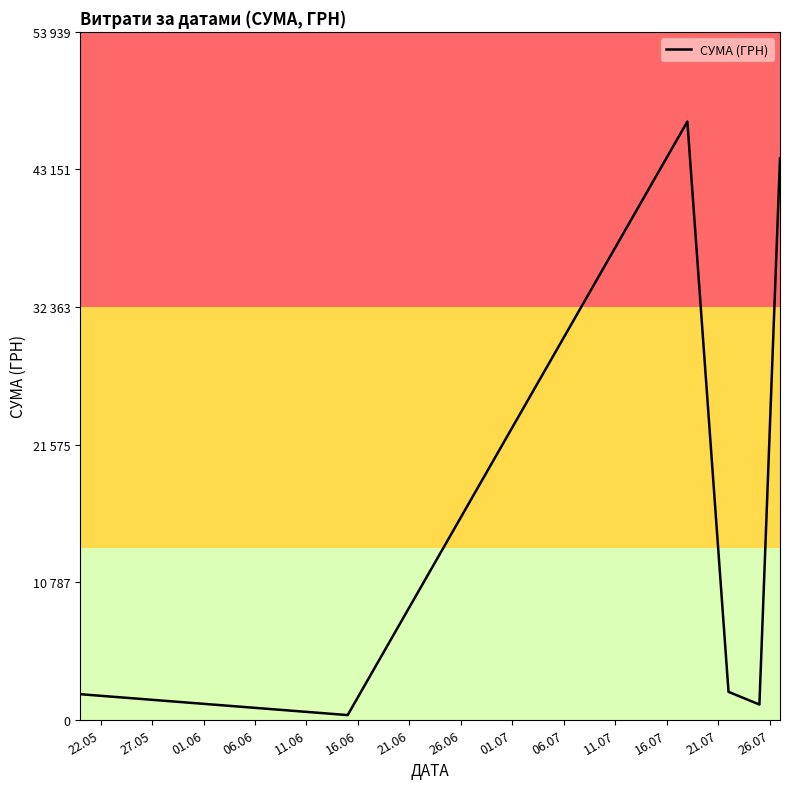

Count the number of data series in this chart.

1